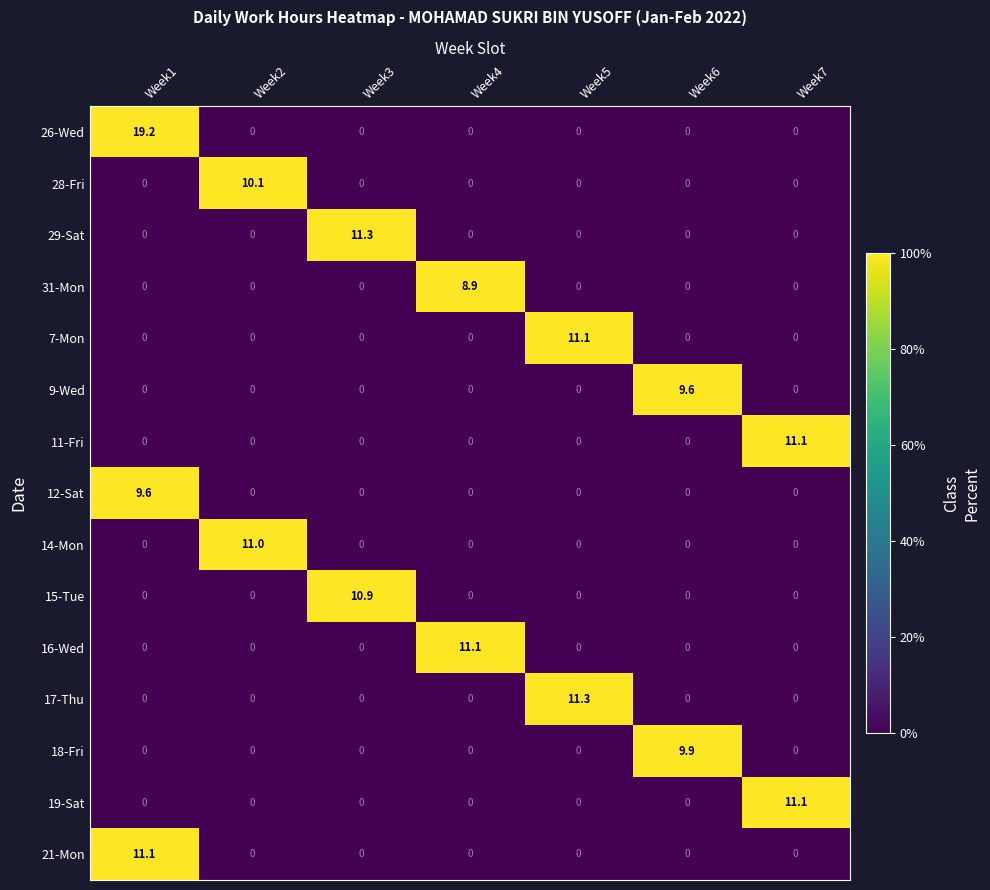

What is the average value of the 28-Fri series?

1.4